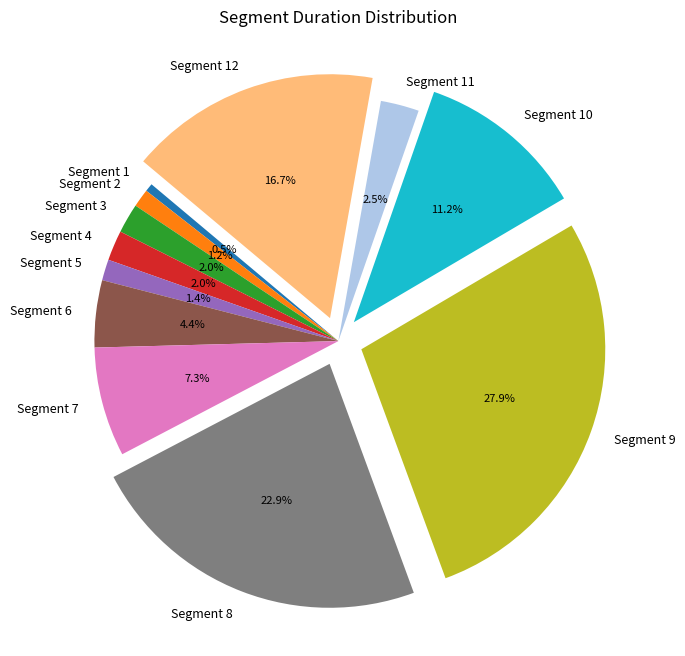

Which slice is the largest?

Segment 9